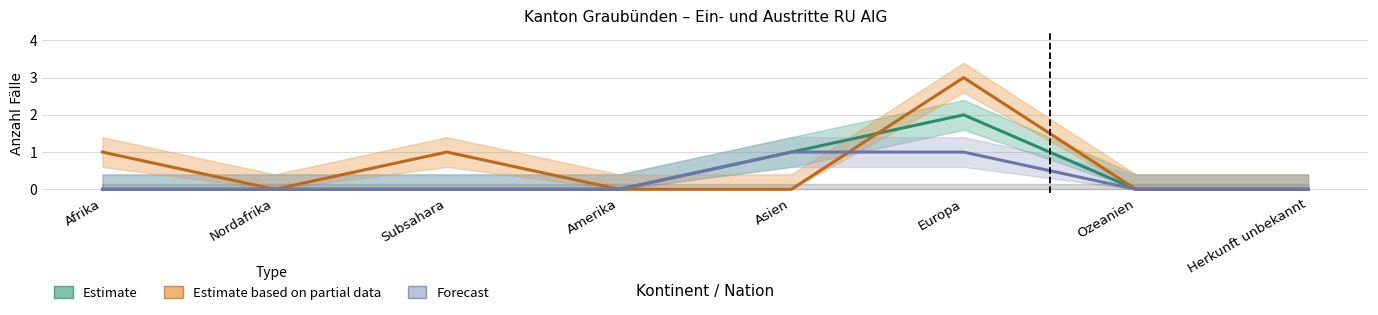

The value of Beginn Ausreiseorganisation at Subsahara is 0. True or false?

True